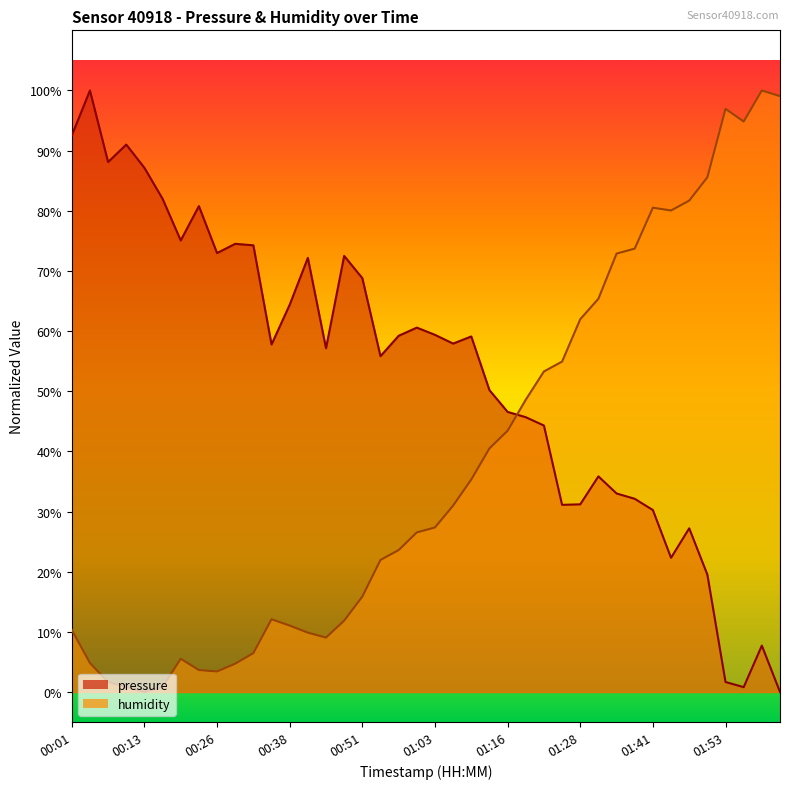

Where is humidity nearest to the value 50?

01:19